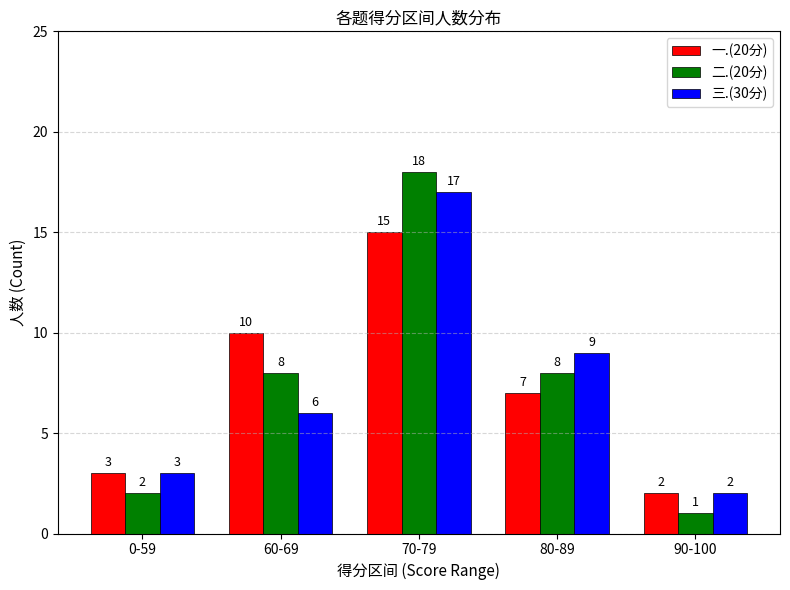

Which label corresponds to the smallest value in the chart?

90-100